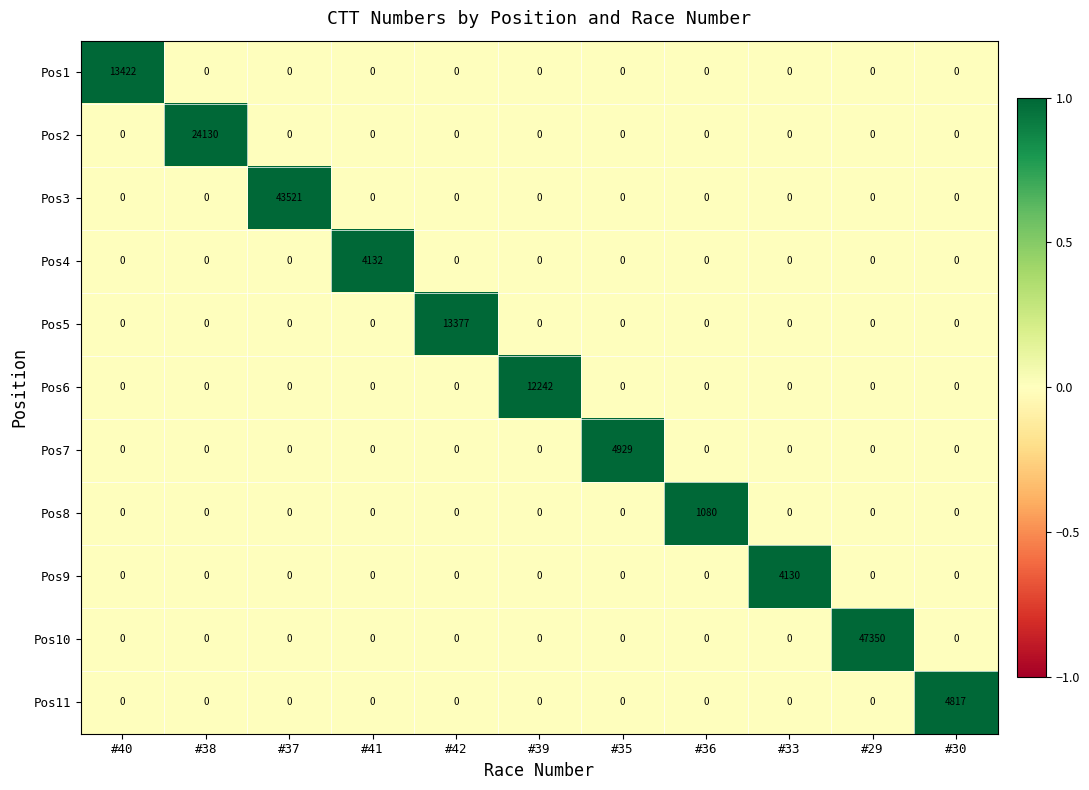

What is the sum of all Pos9 values?

4130